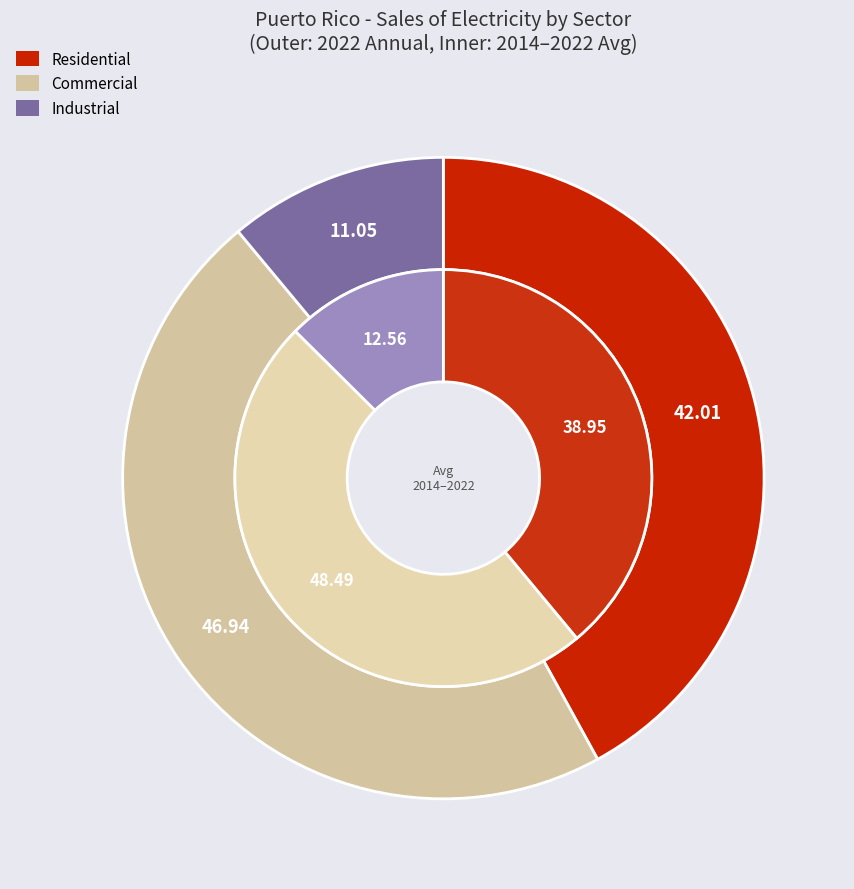

Is it true that 2022 is 10% of the pie?

True